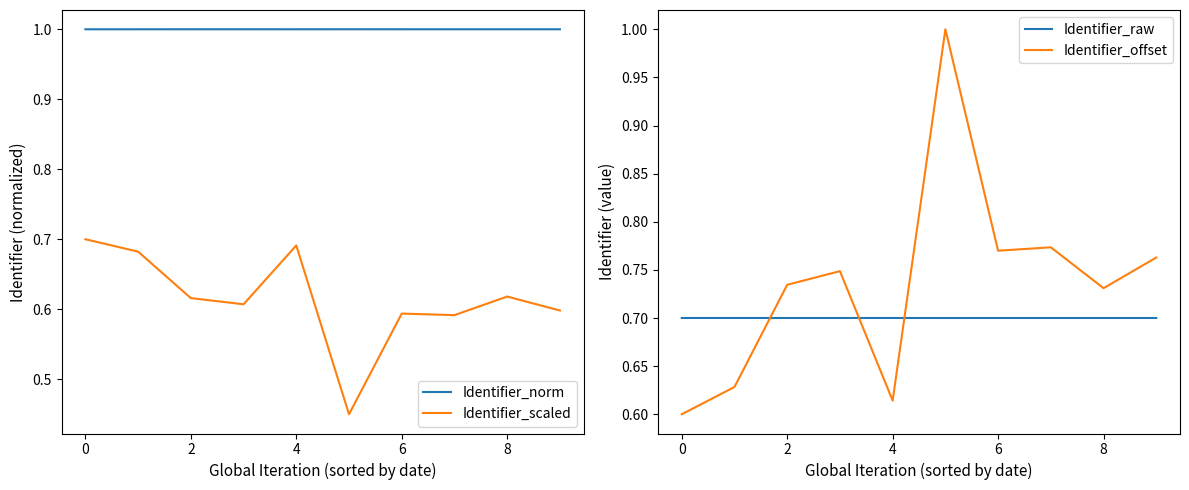

What are all the series names shown in the legend?

Identifier_norm, Identifier_scaled, Identifier_raw, Identifier_offset